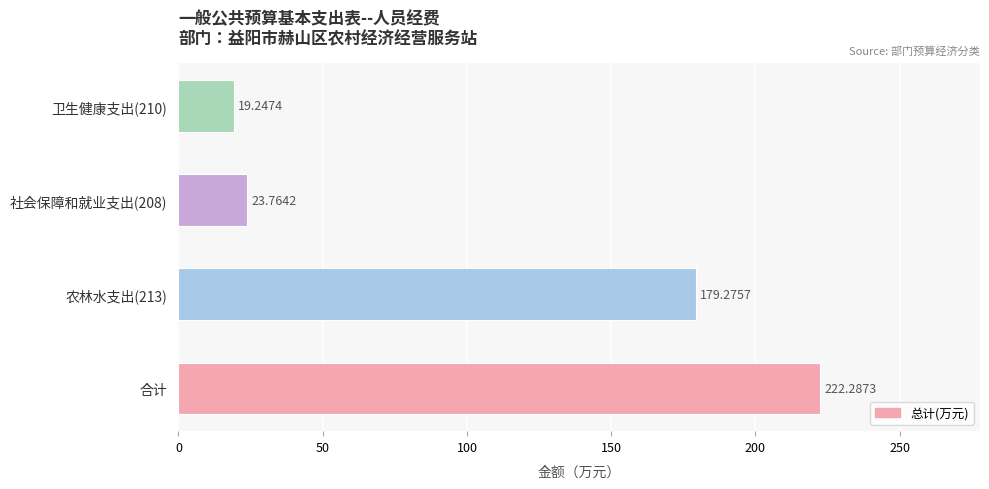

Which has a higher value, 社会保障和就业支出(208) or 合计?

合计